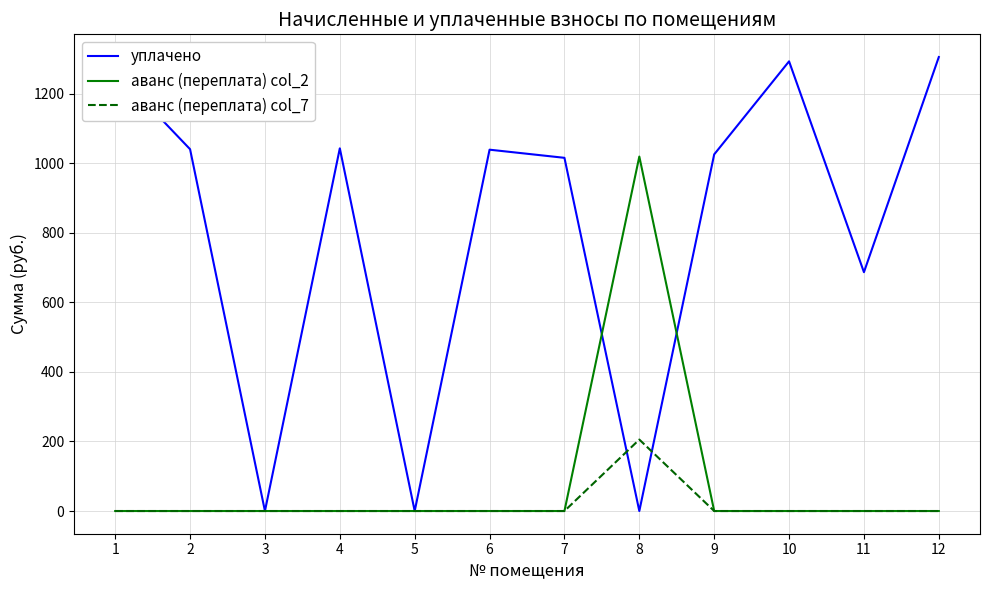

What is the spread (max minus min) of values at 9?

1025.5